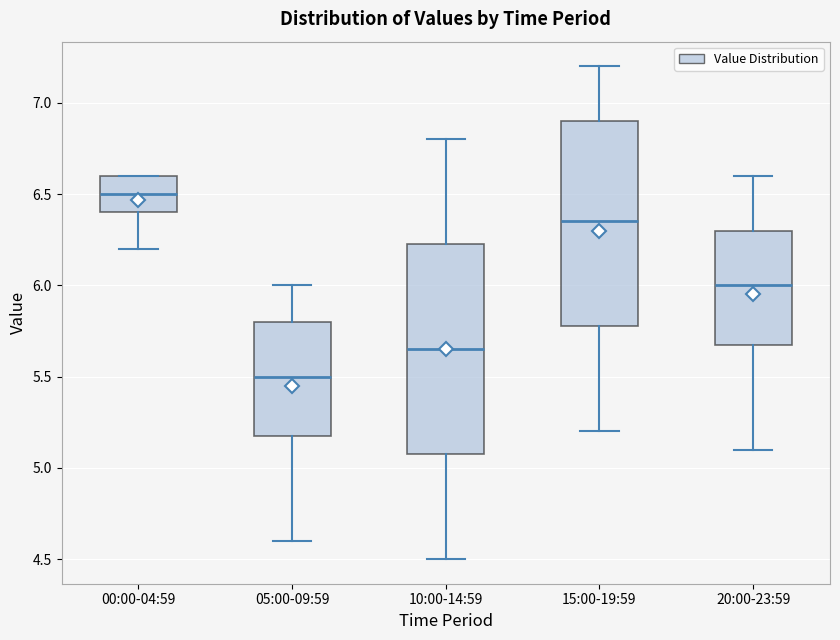

Reading left to right, transcribe this box plot: for each box, give where its median line is, the range the box spans, and where its two whiskers end, as read against the y-axis. The values are not printed on the chart, so give them approximately, as read against the axis.

00:00-04:59: median 6.50, box 6.40 to 6.60, whiskers 6.20 to 6.60
05:00-09:59: median 5.50, box 5.20 to 5.80, whiskers 4.60 to 6.00
10:00-14:59: median 5.65, box 5.10 to 6.25, whiskers 4.50 to 6.80
15:00-19:59: median 6.35, box 5.80 to 6.90, whiskers 5.20 to 7.20
20:00-23:59: median 6.00, box 5.70 to 6.30, whiskers 5.10 to 6.60